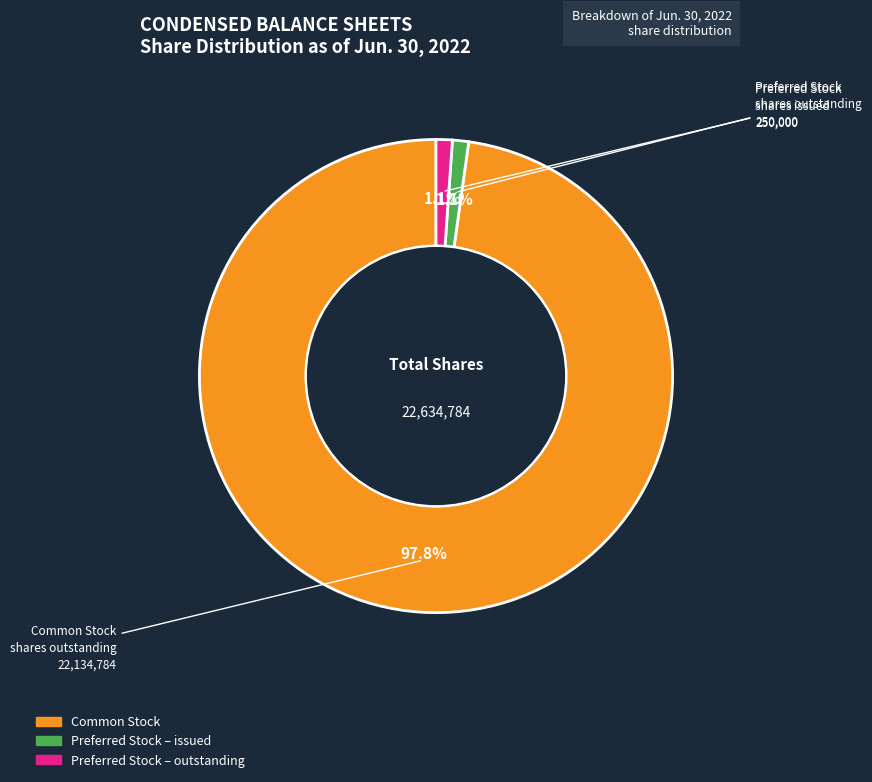

Is there a majority slice in this chart?

Yes